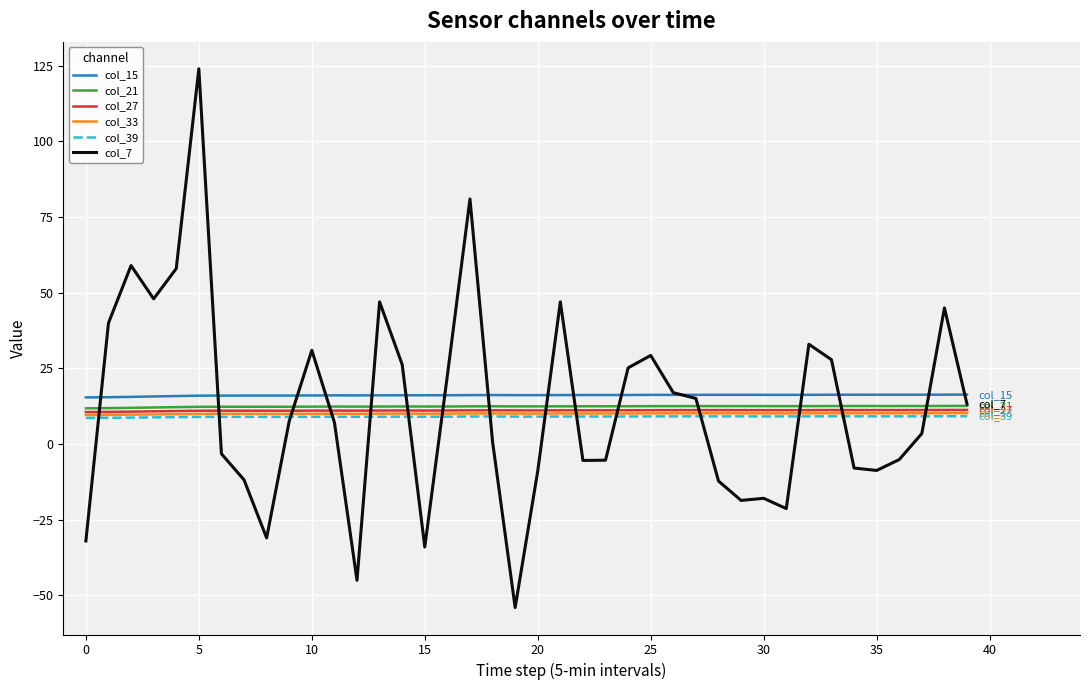

Which series ends up on top after the final intersection of col_39 and col_7?

col_7